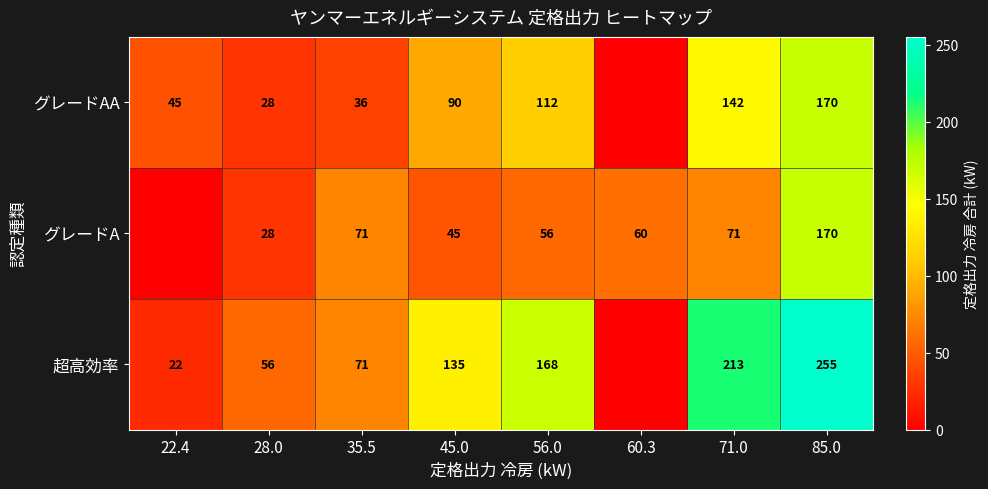

Between 60.3 and 85.0, which is larger?

85.0